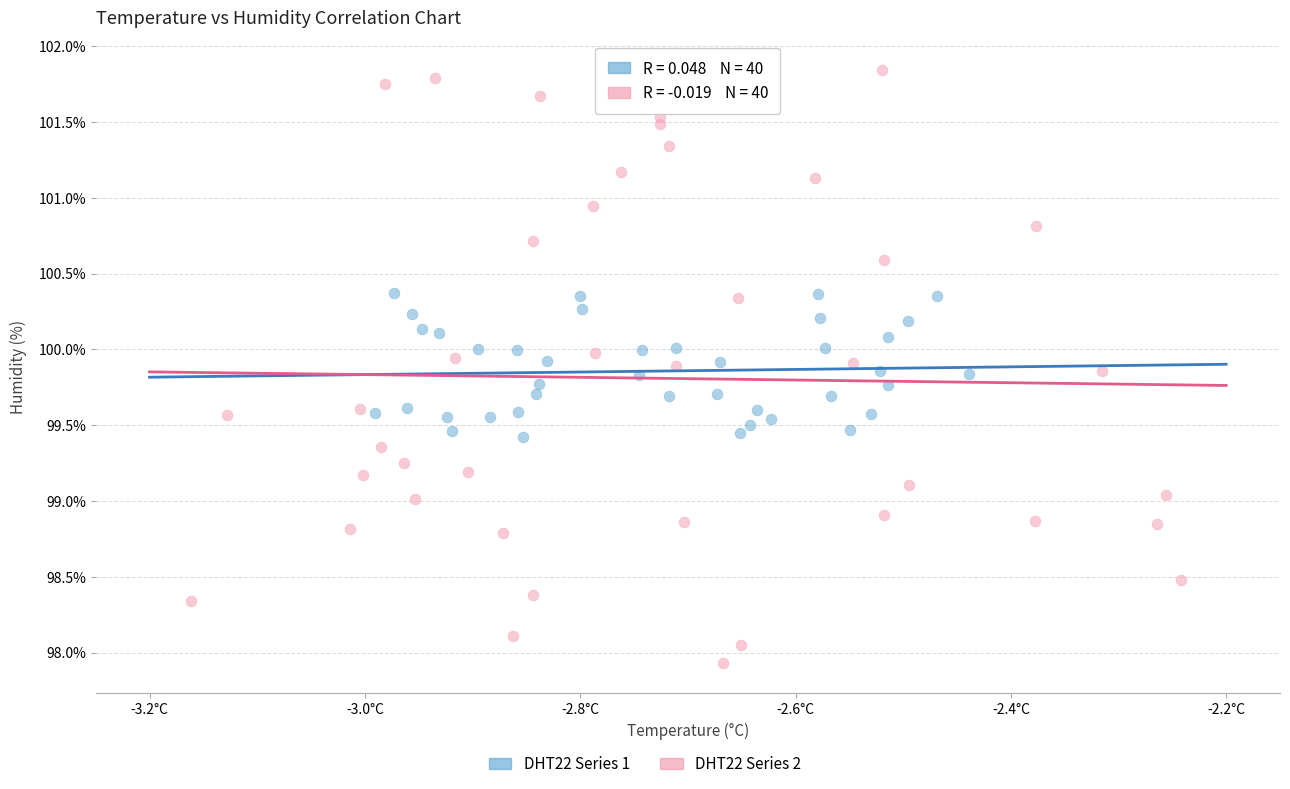

Which series contains the lowest Y value?

DHT22 Series 2